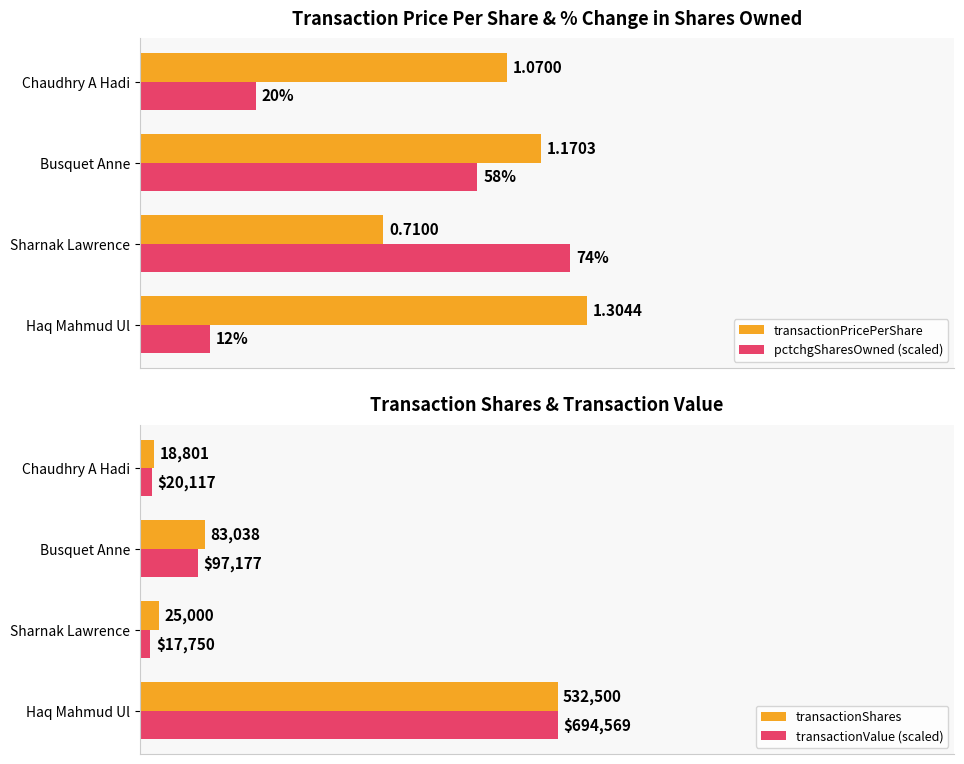

What is the sum of all transactionPricePerShare values?

4.3